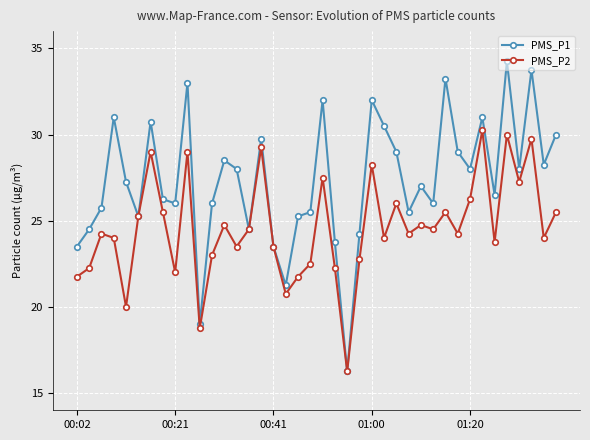

How many interior local peaks does the PMS_P2 series have?

13